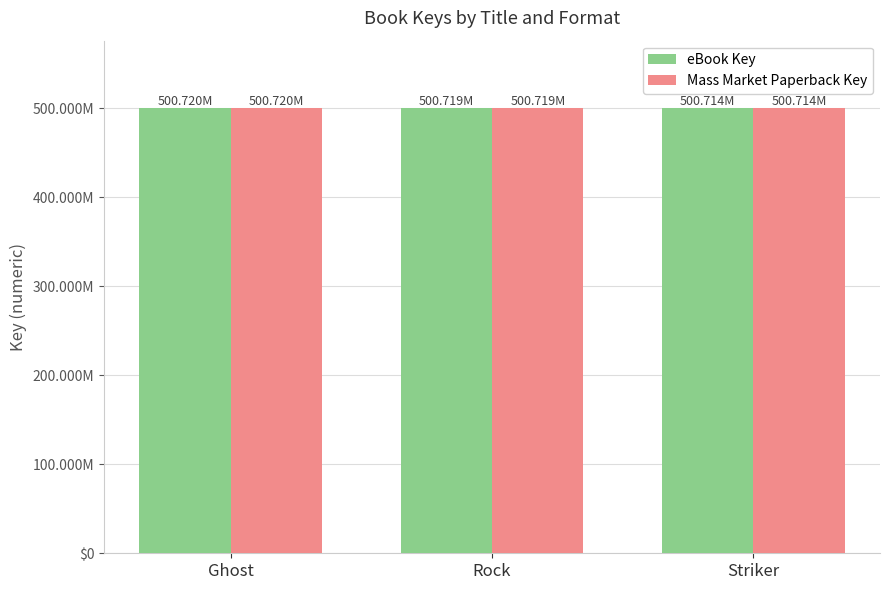

Are the bars grouped side by side (vs. stacked)?

Yes